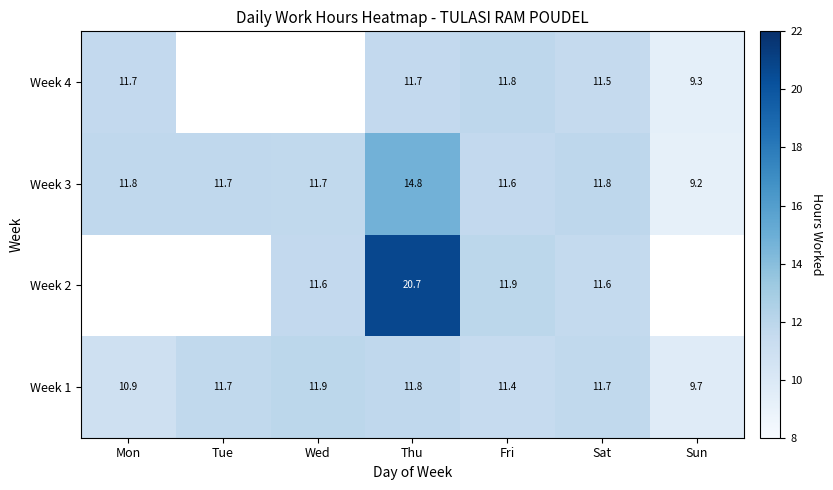

At which label is Week 1 closest to 10?

Sun